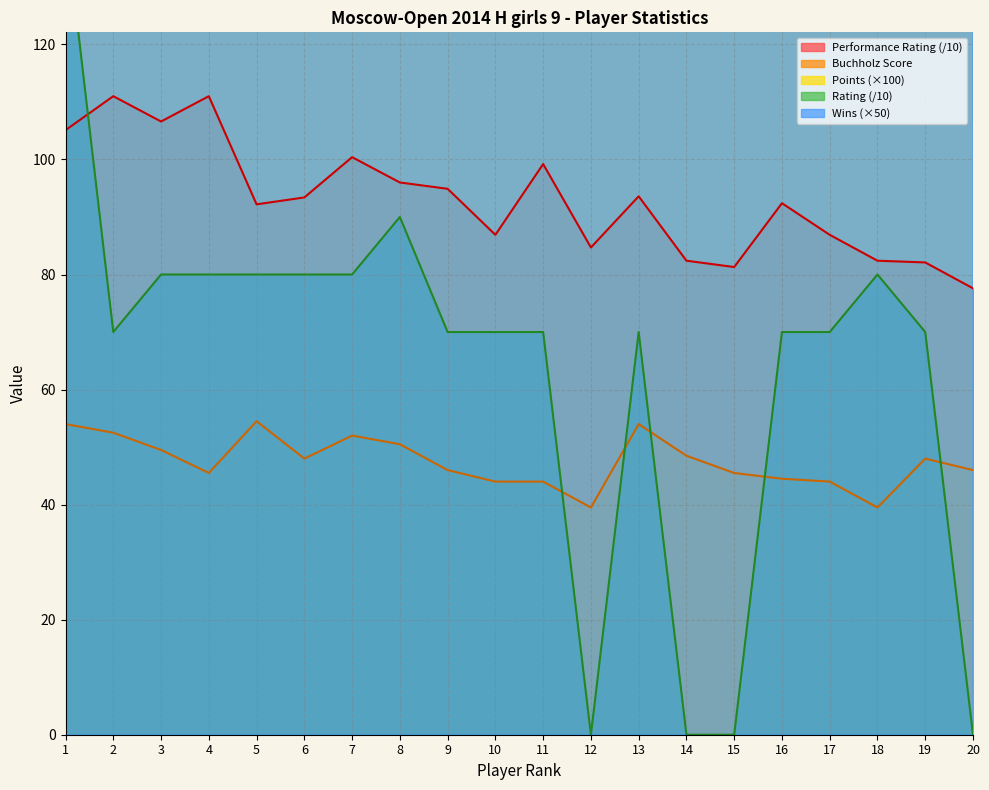

Is the value of Performance at 19 greater than the value of Rating at 18?

Yes